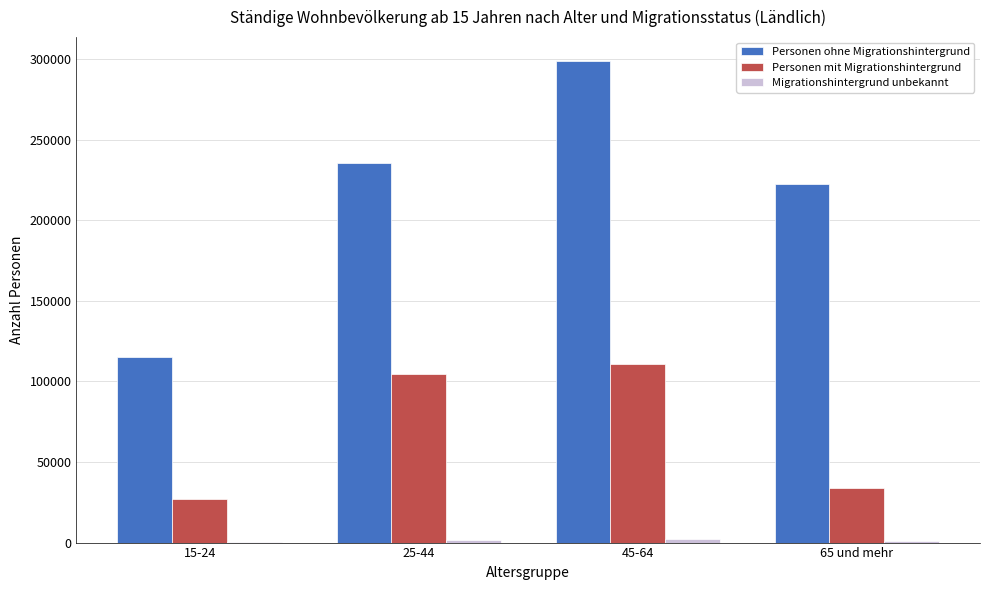

At which label does Personen ohne Migrationshintergrund reach its peak?

45-64